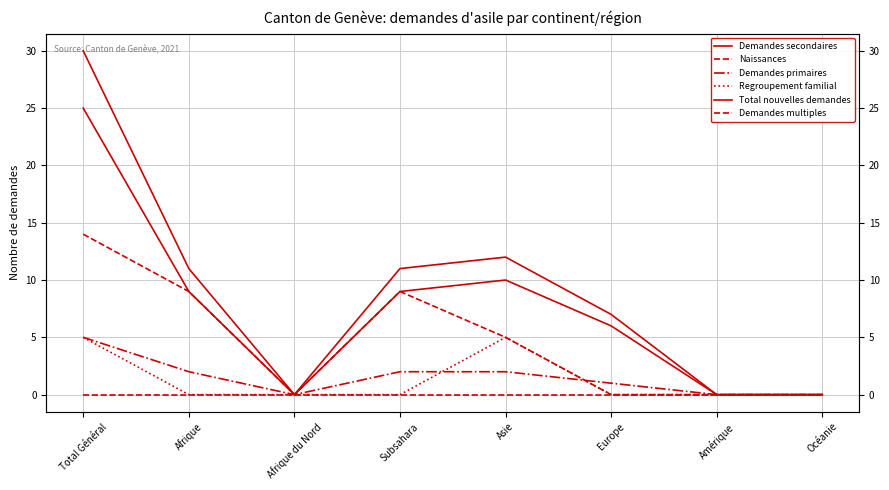

At which label is Total nouvelles demandes closest to 15?

Asie